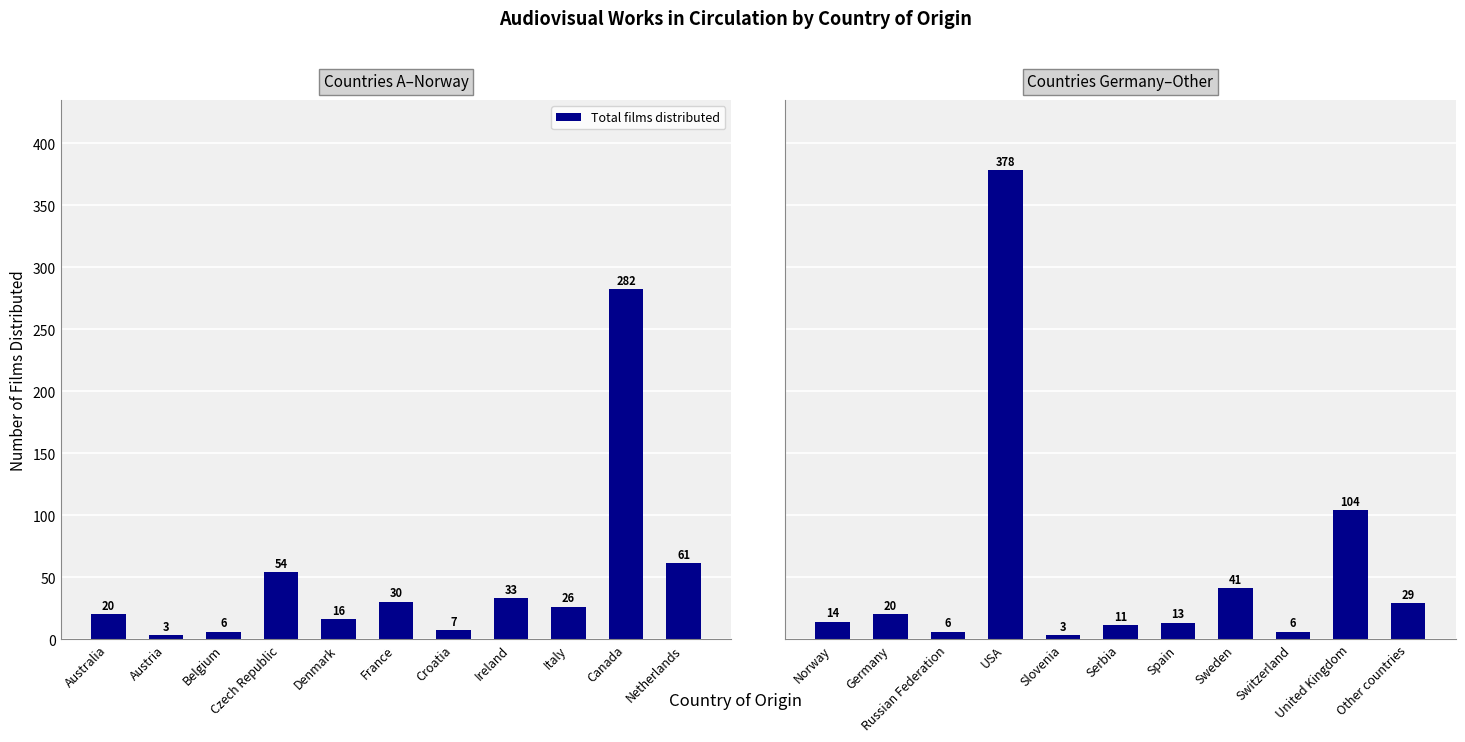

Are the bars horizontal?

No